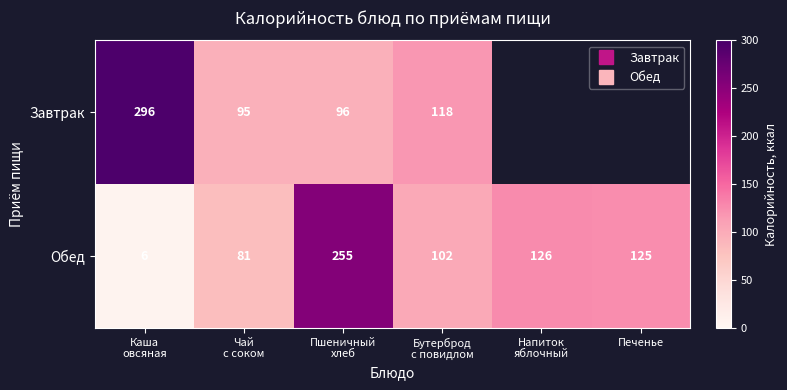

Which series has the widest spread of values?

Обед